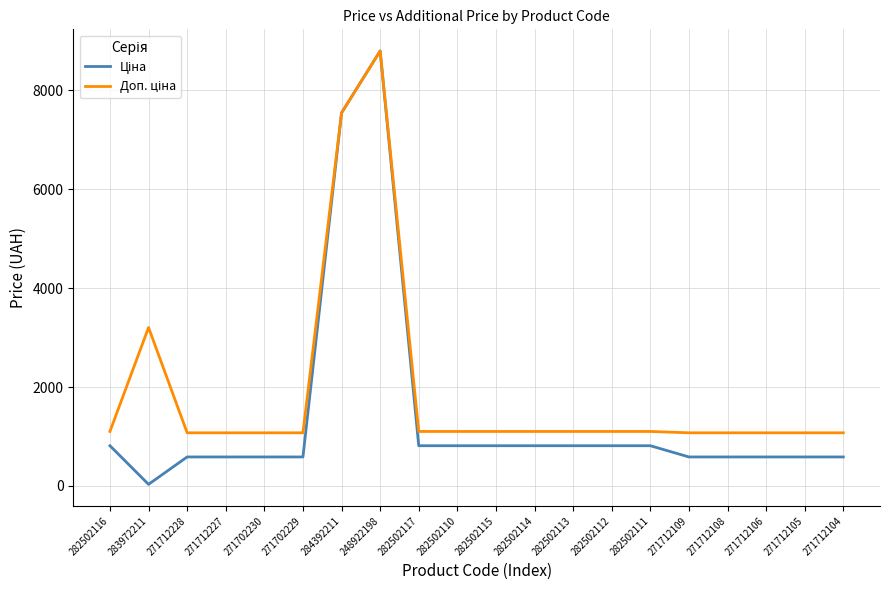

Which label corresponds to the largest value in the chart?

248922198